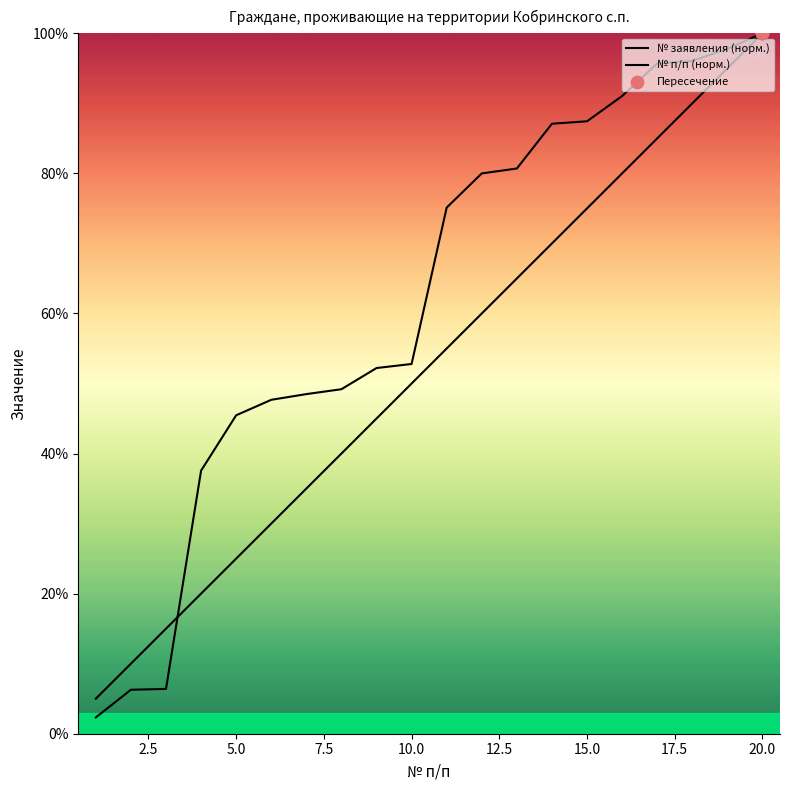

Which series has the widest spread of Y values?

Application Number